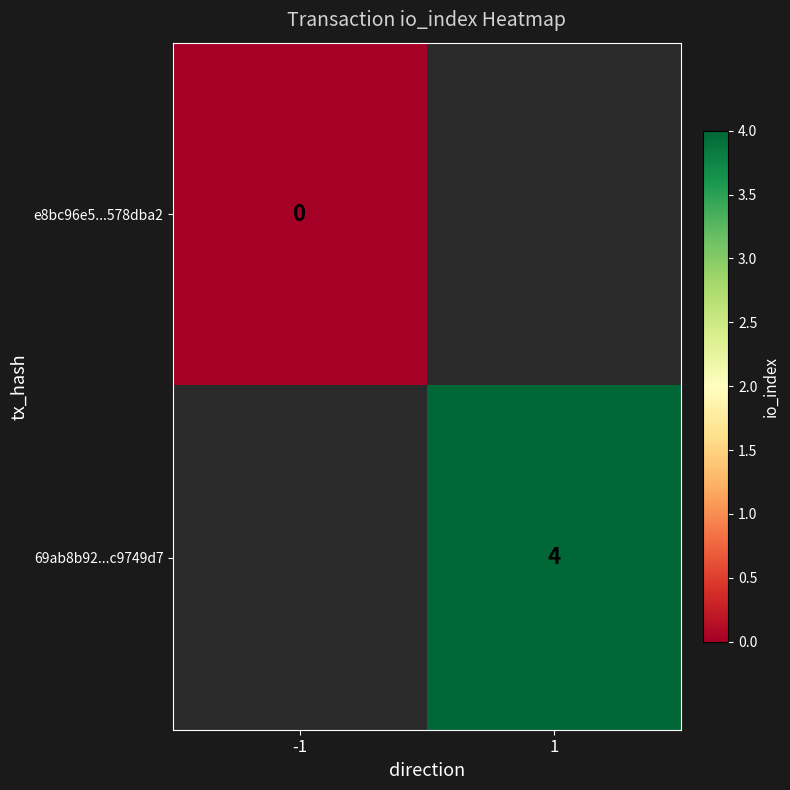

True or false: 69ab8b92...c9749d7 has a value of 4 at 1.

True